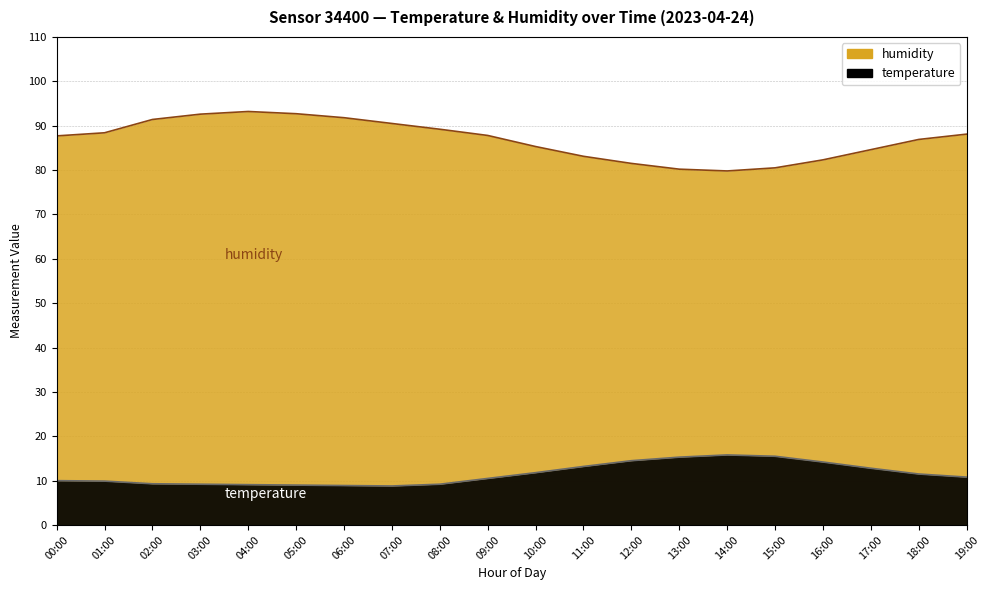

Where does the temperature series first go above 10?

09:00